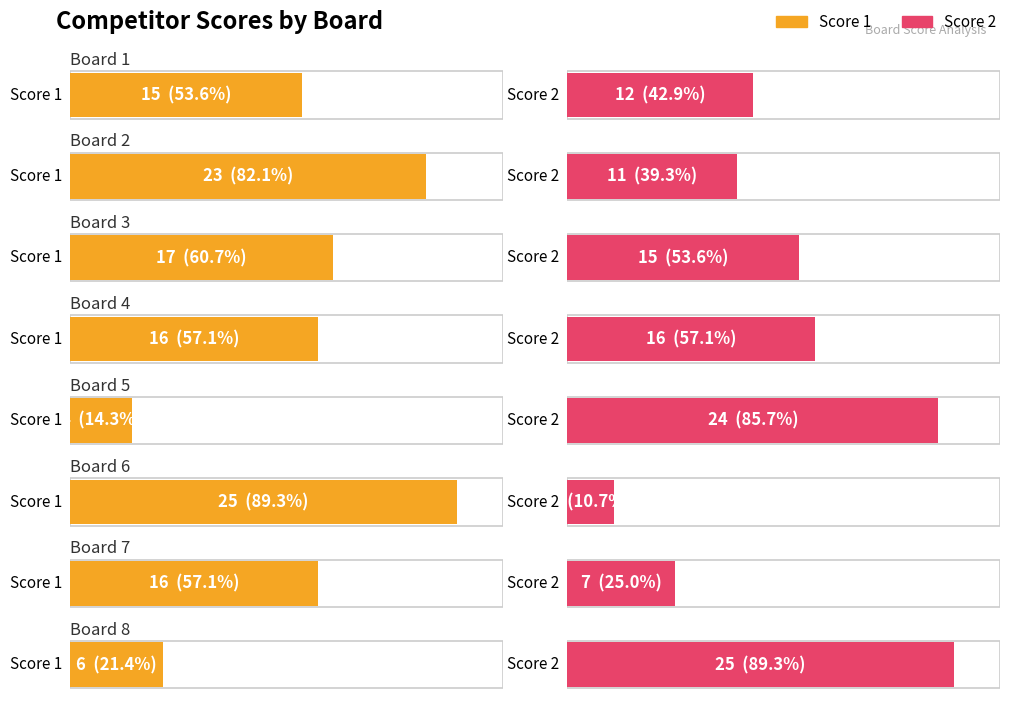

Reading right to left, transcribe all the data shown in this chart.

Score 1: Board 8=6	Board 7=16	Board 6=25	Board 5=4	Board 4=16	Board 3=17	Board 2=23	Board 1=15
Score 2: Board 8=25	Board 7=7	Board 6=3	Board 5=24	Board 4=16	Board 3=15	Board 2=11	Board 1=12